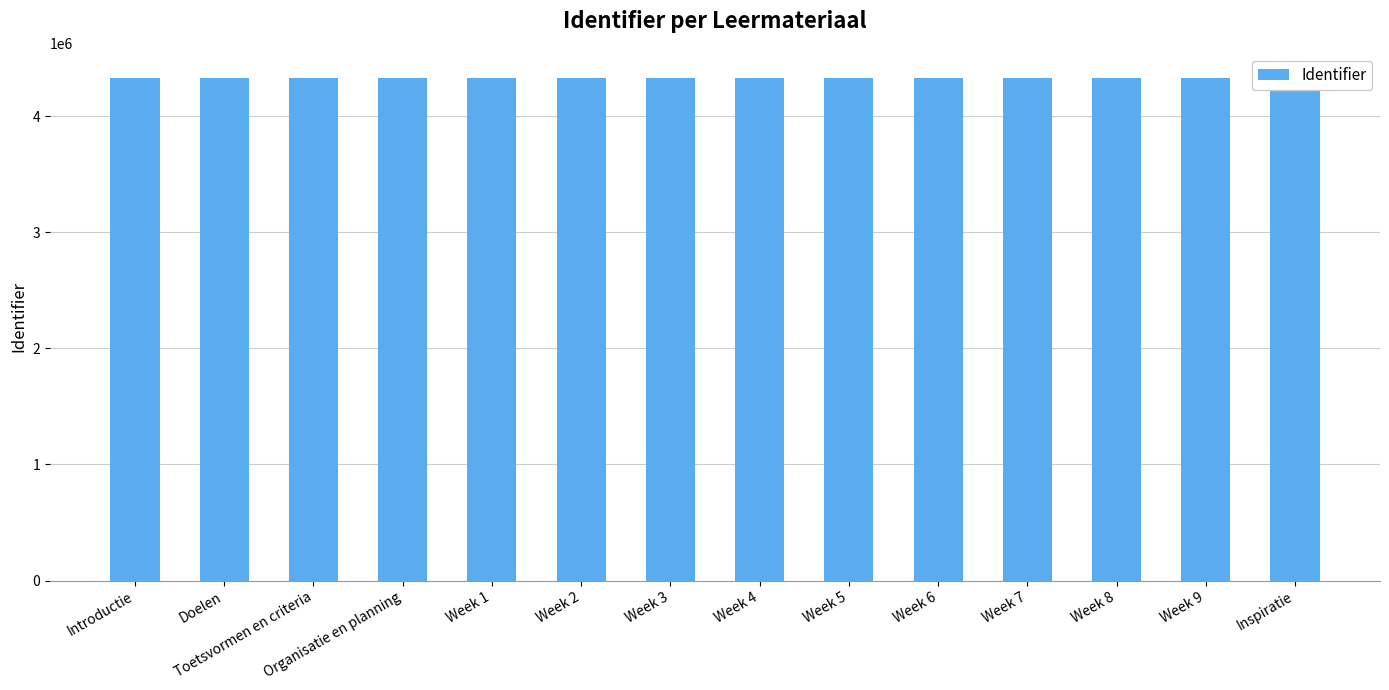

List the labels in order of value, smallest first.

Introductie, Doelen, Toetsvormen en criteria, Organisatie en planning, Week 1, Week 2, Week 3, Week 4, Week 5, Week 6, Week 7, Week 8, Week 9, Inspiratie